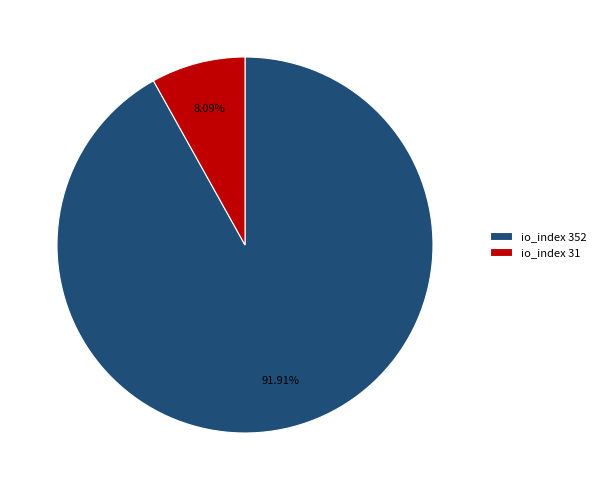

How many slices are in this pie chart?

2